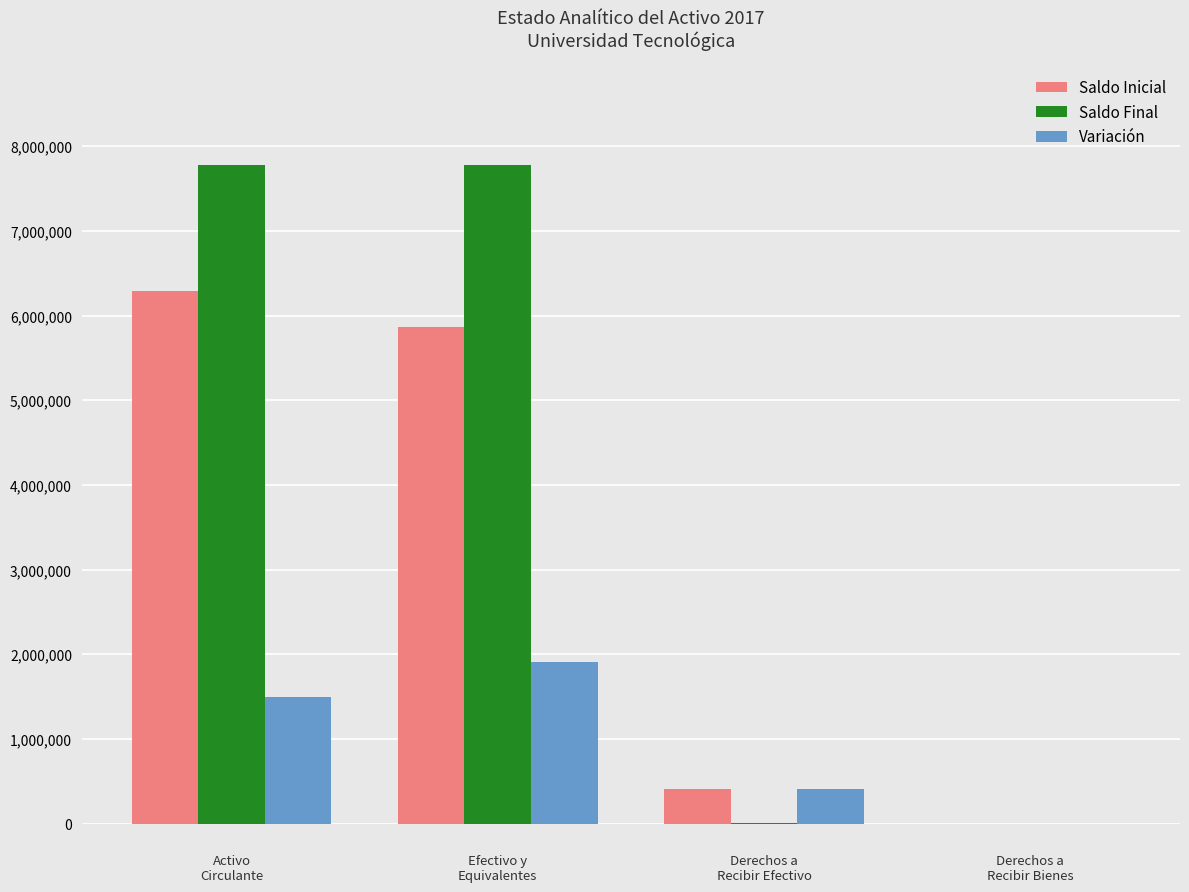

What is the sum of all Variación values?

3815654.4